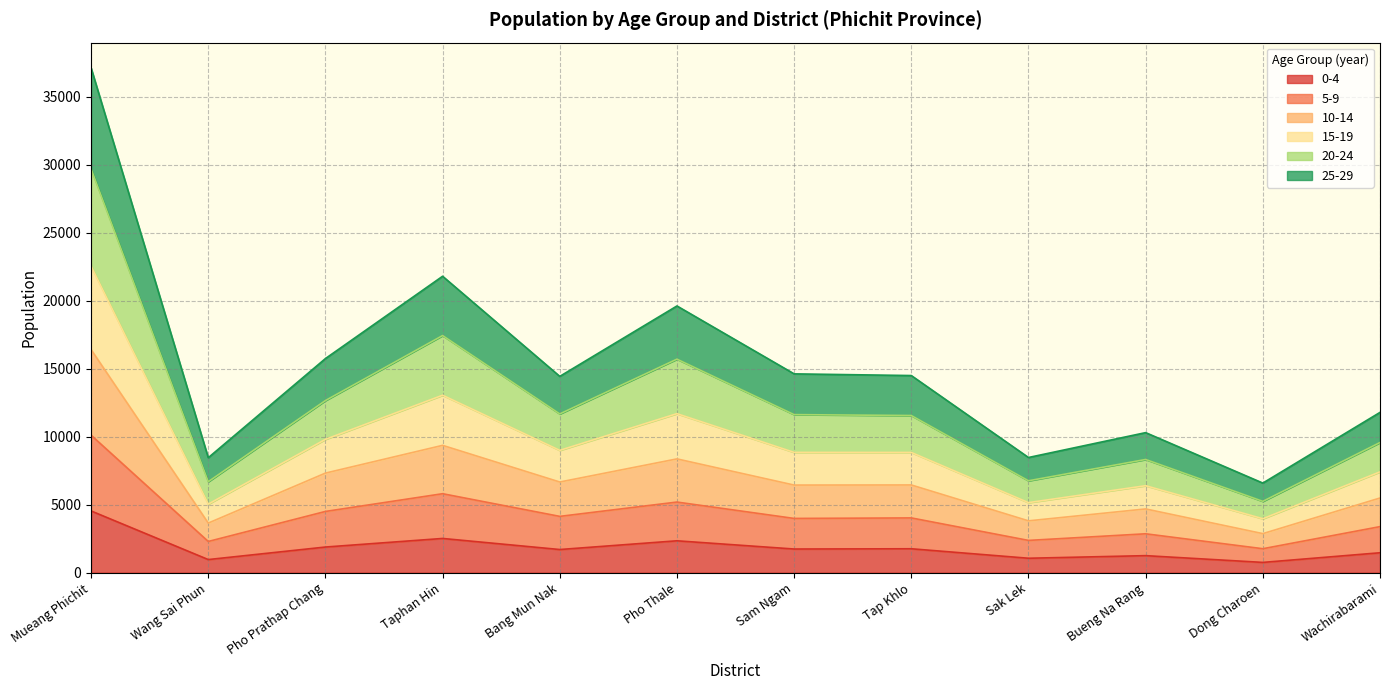

True or false: 5-9 and 0-4 cross at least once.

False